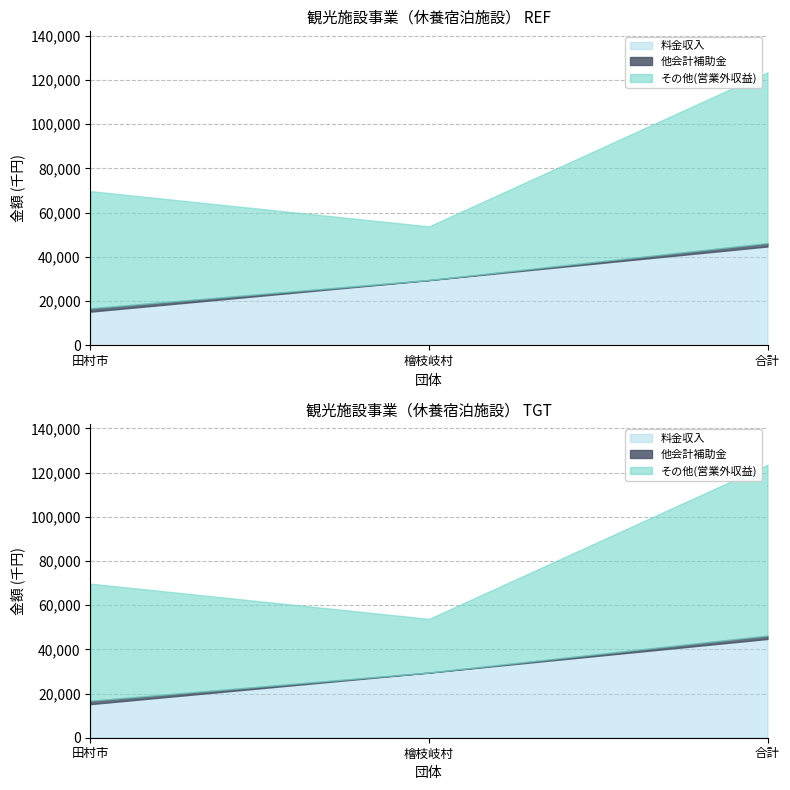

Reading left to right, list all the values displayed in this chart.

料金収入: 15217	29492	44709
他会計補助金: 1490	0	1490
その他(営業外収益): 53041	24294	77335